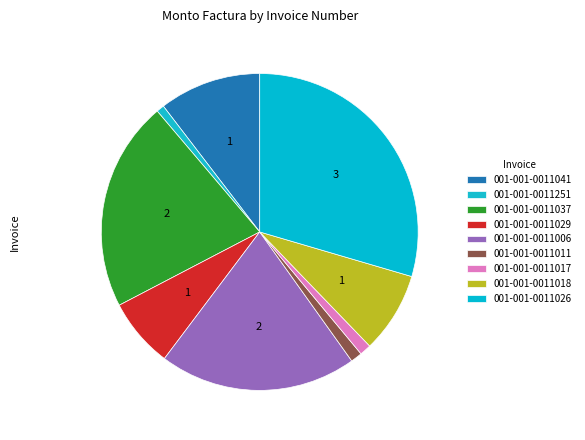

How many segments does this pie chart have?

9